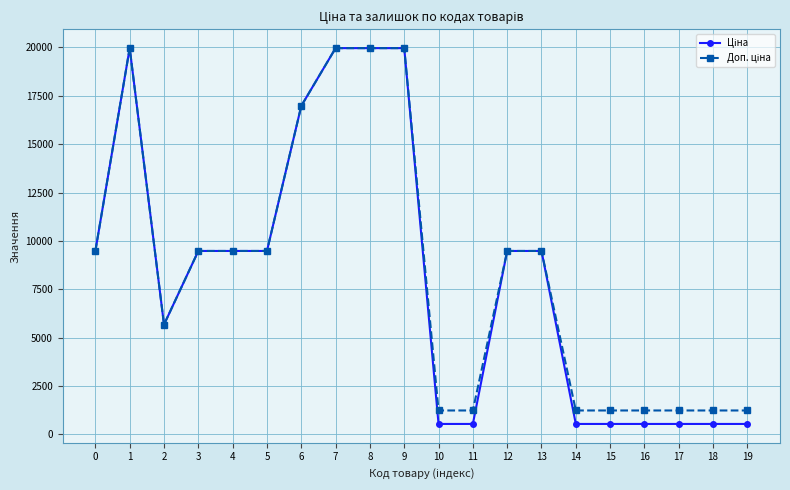

Is this an area chart (filled region under the line)?

No